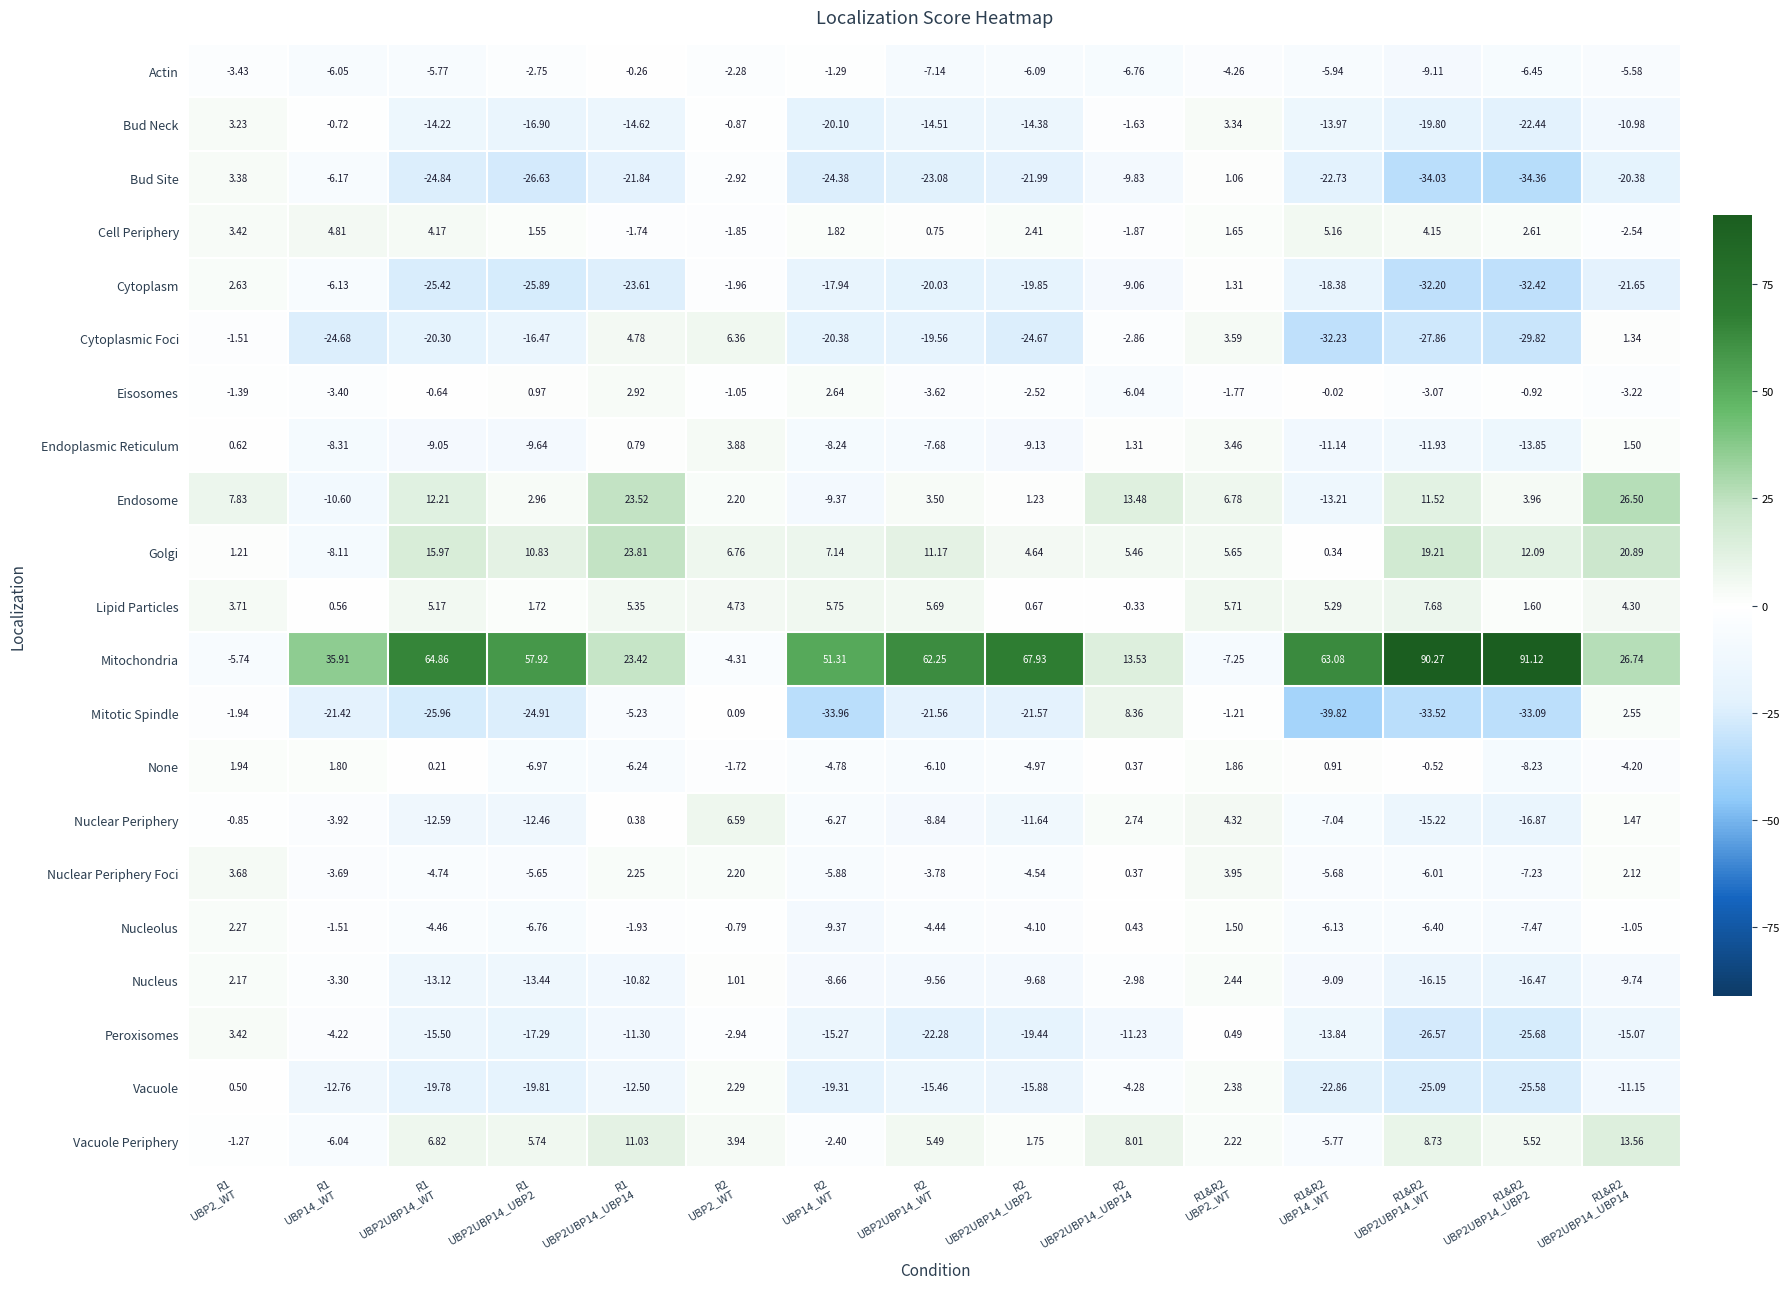

What is the total value across all series at R1
UBP2UBP14_UBP2?

-123.9